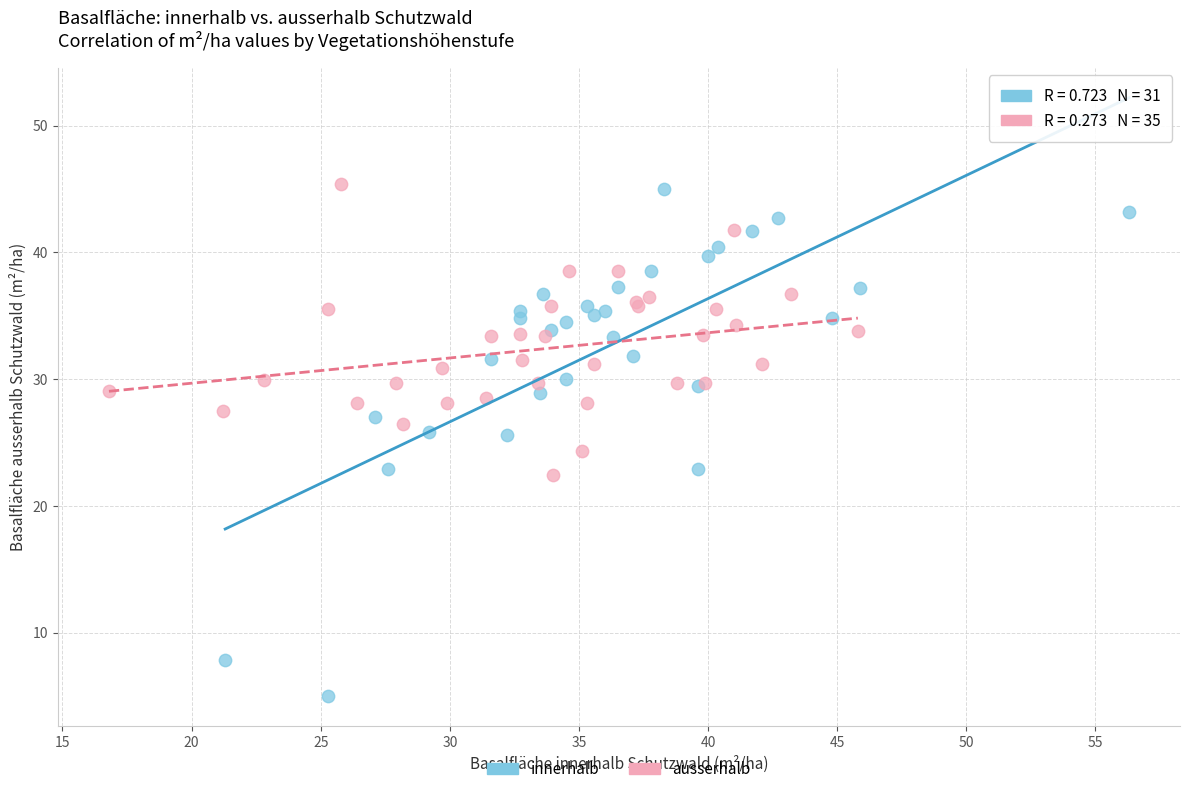

Which series reaches the minimum Y coordinate?

innerhalb